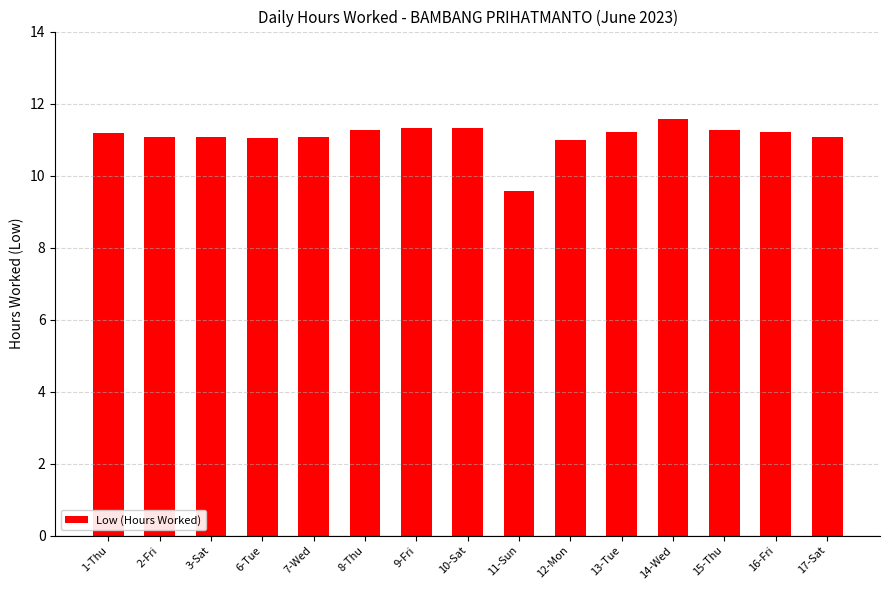

What is the sum of all values?

166.2